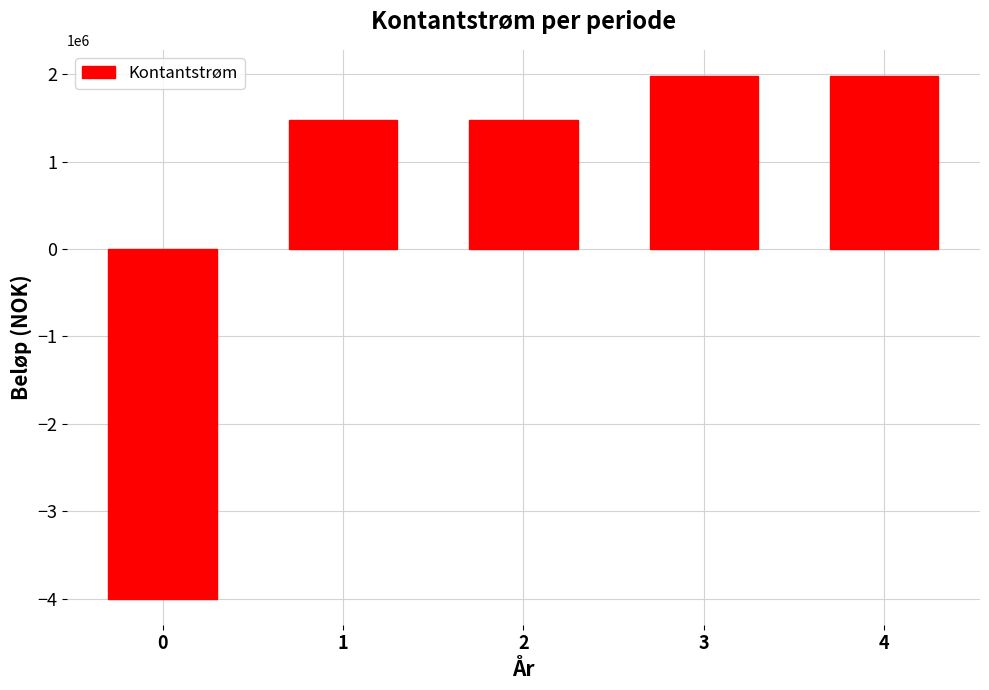

How many bars are there in total?

5